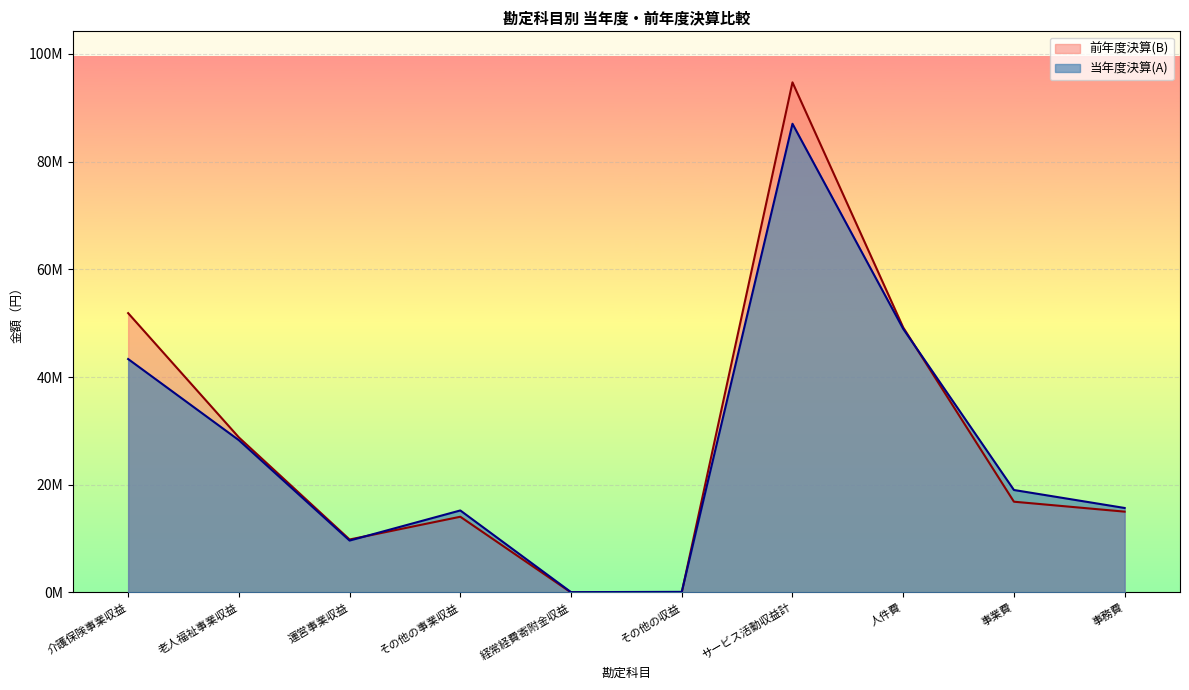

Which label corresponds to the largest value in the chart?

サービス活動収益計